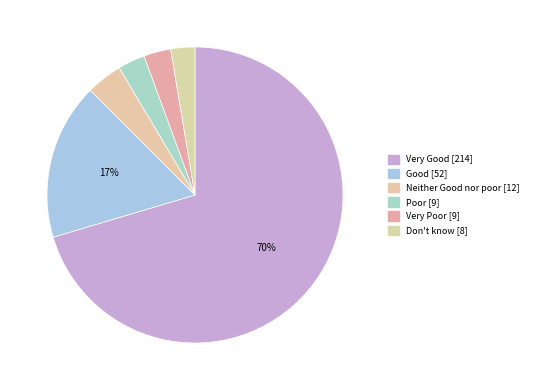

How many segments does this pie chart have?

6